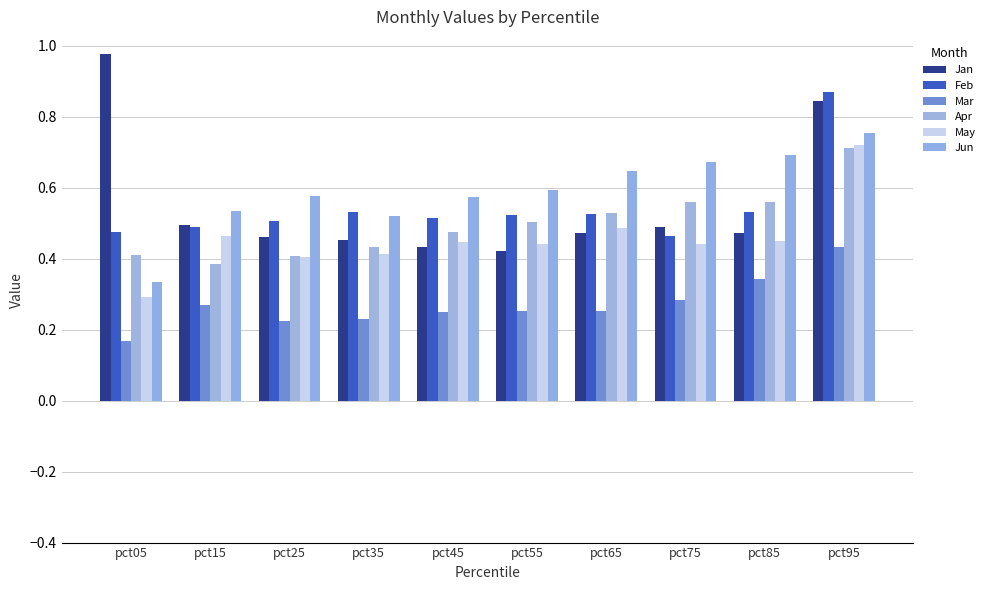

Which series has the largest total across all categories?

Jun